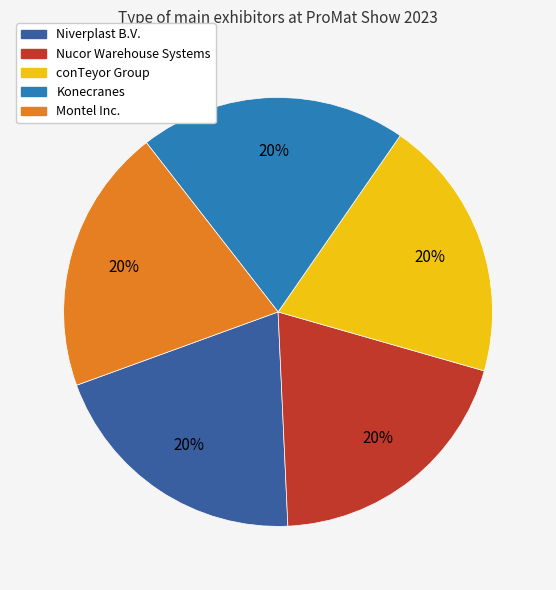

To the nearest percent, what is the combined percentage of conTeyor Group and Montel Inc.?

40%